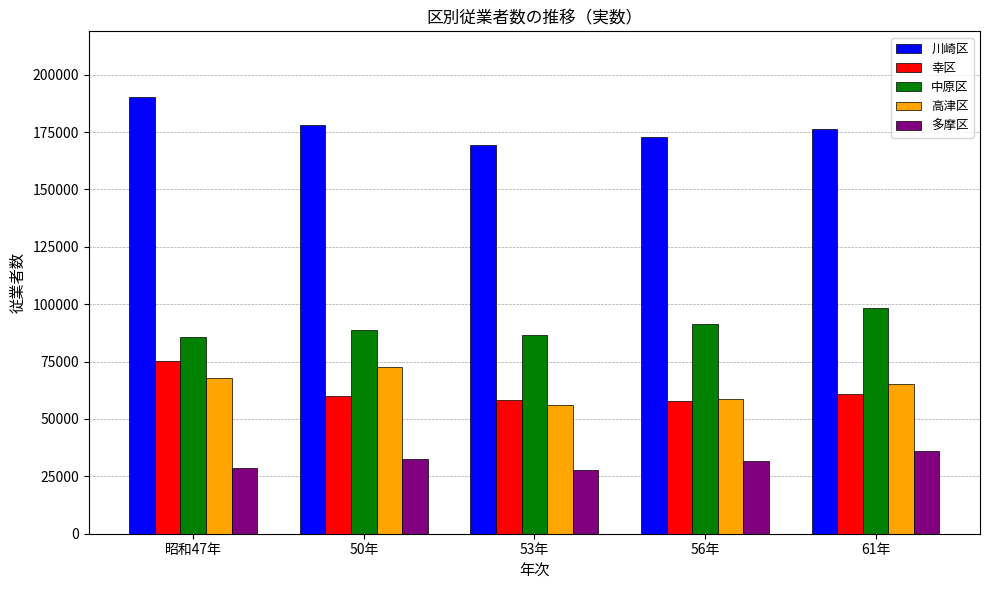

What is the difference between the maximum and minimum values in the 幸区 series?

17500